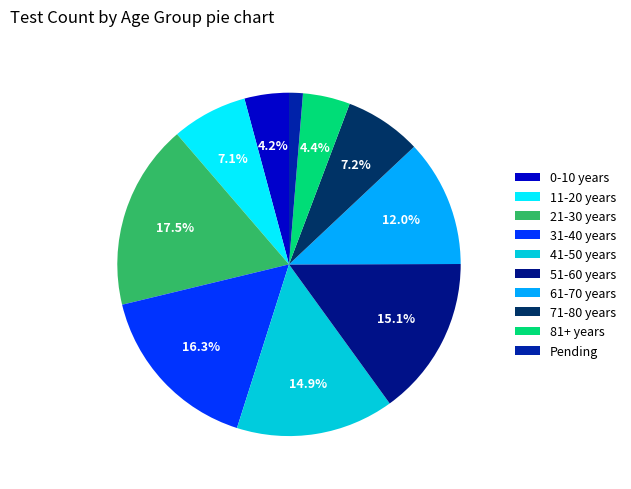

Rank the categories by value from lowest to highest.

Pending, 0-10 years, 81+ years, 11-20 years, 71-80 years, 61-70 years, 41-50 years, 51-60 years, 31-40 years, 21-30 years